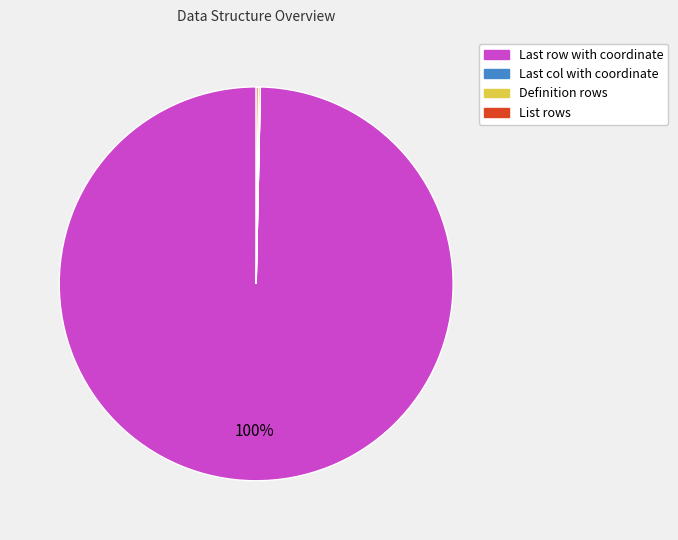

What is the majority slice?

Last row with coordinate